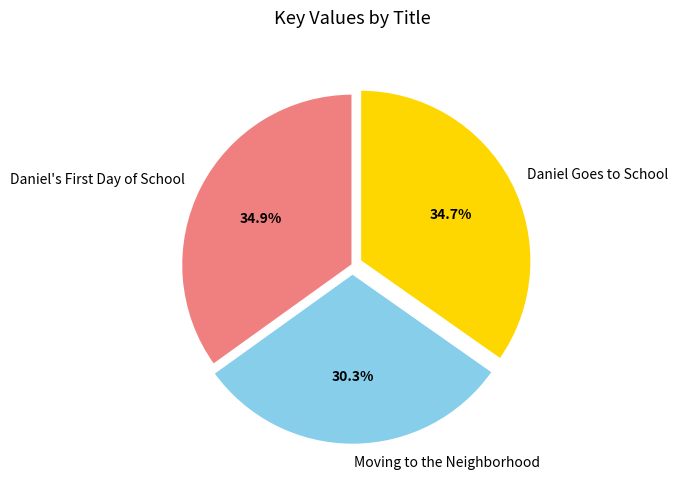

What is the smallest slice in the pie chart?

Moving to the Neighborhood